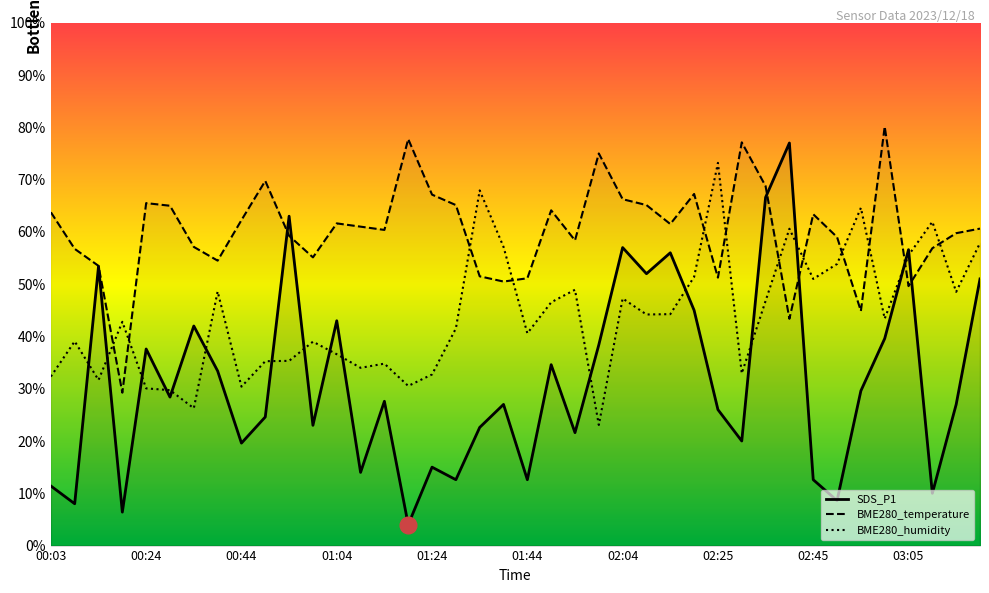

What is the value of the BME280_humidity point at the 31st from the left?

46.8